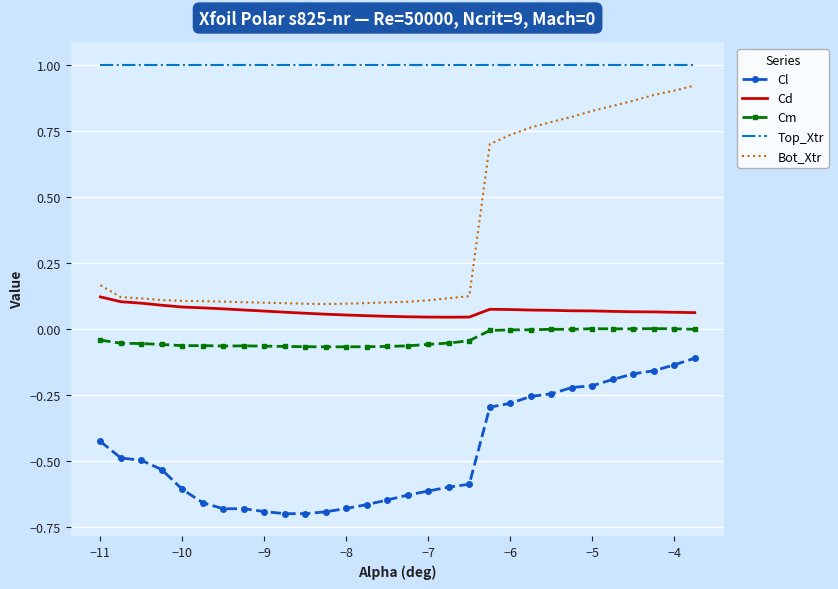

True or false: Top_Xtr and Cm intersect in this chart.

False